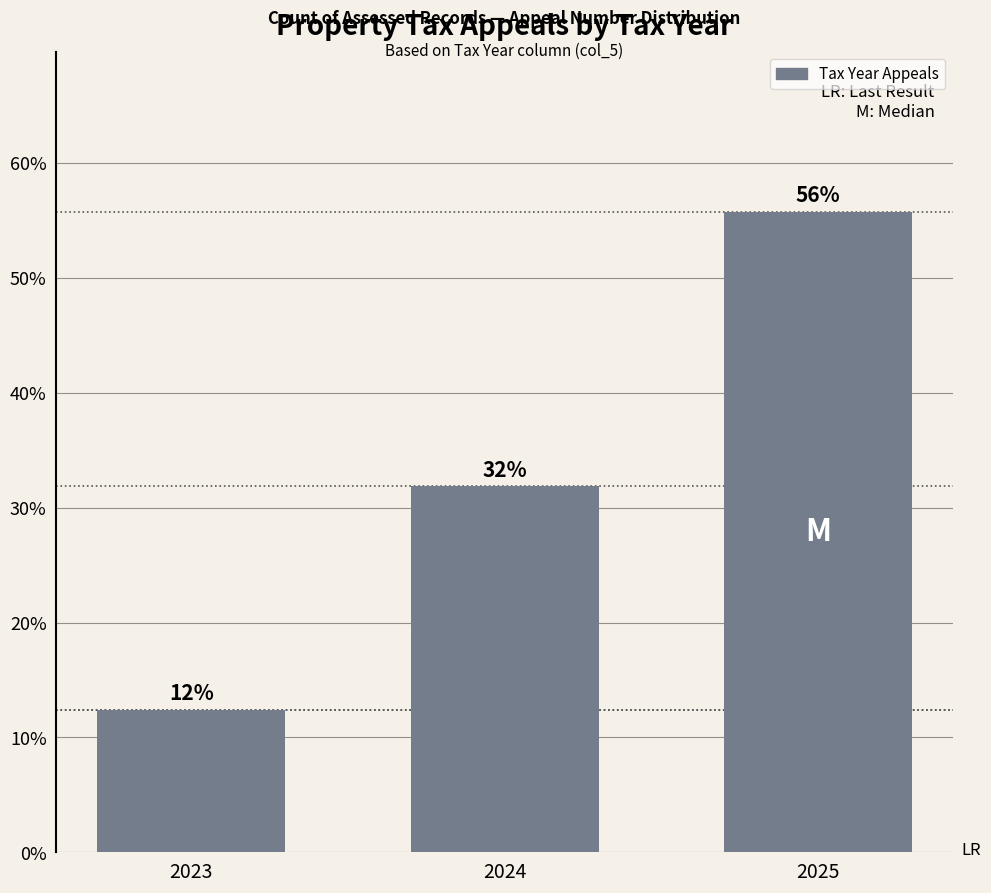

Is it true that the value at 2024 is 12.2?

False